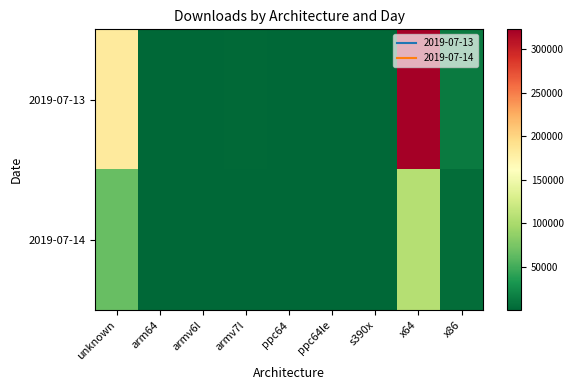

Which series has the largest total across all categories?

2019-07-13